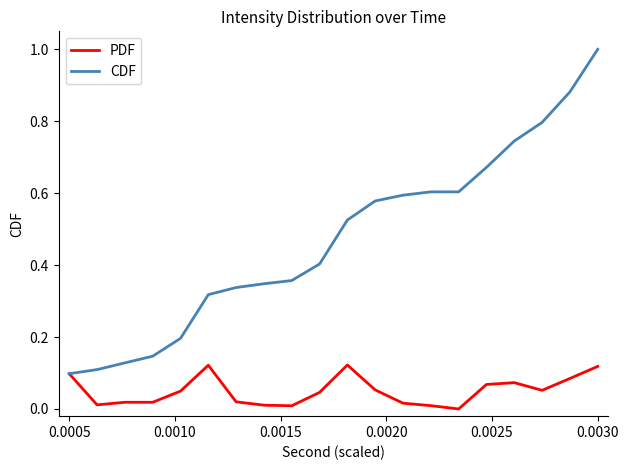

List the series in order of their overall mean, highest first.

CDF, PDF